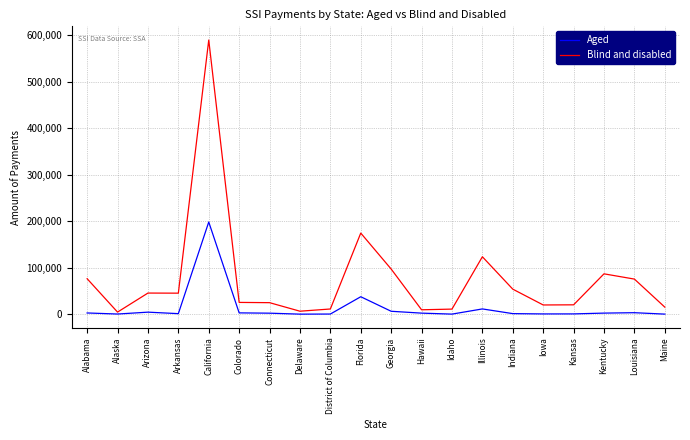

Where is Blind and disabled nearest to the value 297120?

Florida